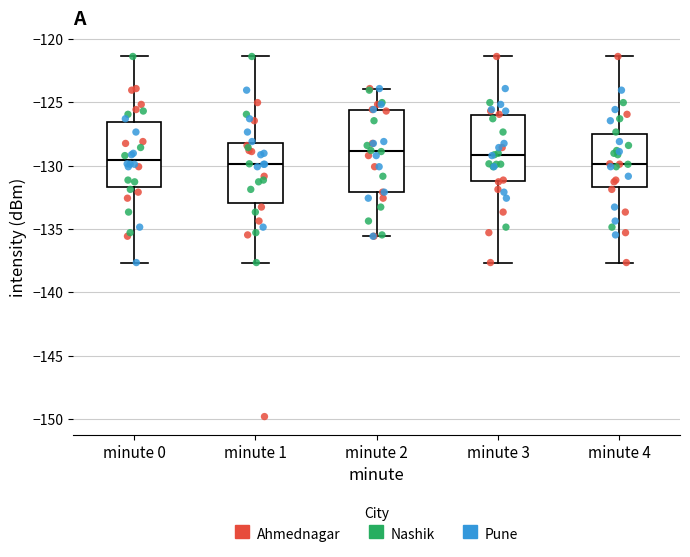

Reading left to right, read every box against the y-axis: the position of its median line, the range the box covers, and the ends of its whiskers. The values are not printed on the chart, so give them approximately, as read against the axis.

minute 0: median -129.5, box -131.5 to -126.5, whiskers -137.5 to -121.5
minute 1: median -130.0, box -133.0 to -128.0, whiskers -137.5 to -121.5
minute 2: median -129.0, box -132.0 to -125.5, whiskers -135.5 to -124.0
minute 3: median -129.0, box -131.0 to -126.0, whiskers -137.5 to -121.5
minute 4: median -130.0, box -131.5 to -127.5, whiskers -137.5 to -121.5